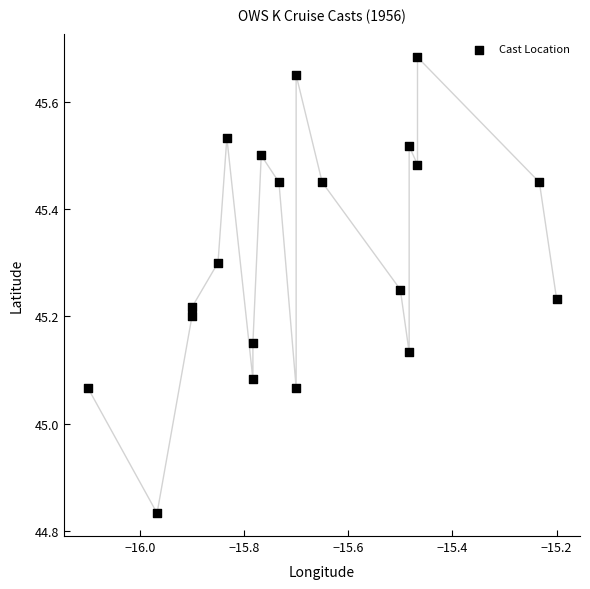

What is the range of X values (max minus min)?

0.9